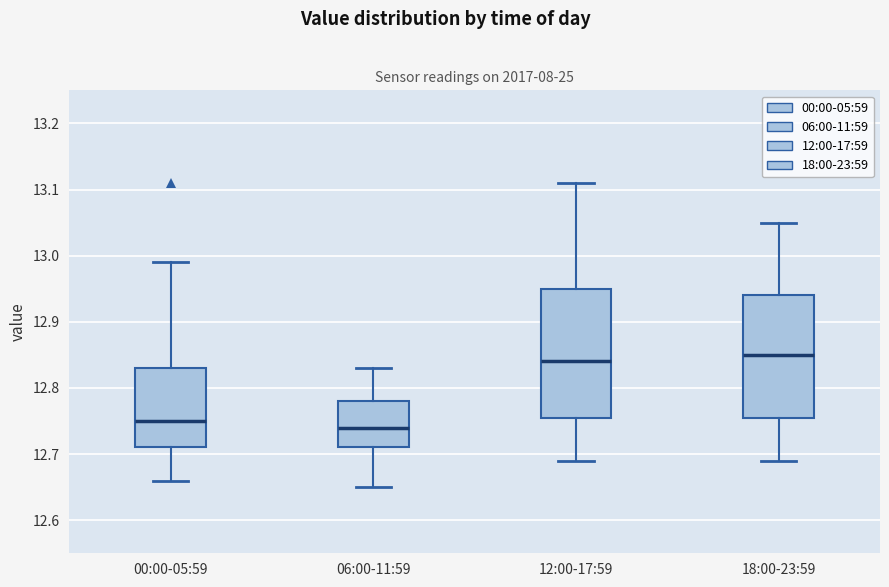

Reading left to right, transcribe this box plot: for each box, give where its median line is, the range the box spans, and where its two whiskers end, as read against the y-axis. The values are not printed on the chart, so give them approximately, as read against the axis.

00:00-05:59: median 12.75, box 12.71 to 12.83, whiskers 12.66 to 12.99
06:00-11:59: median 12.74, box 12.71 to 12.78, whiskers 12.65 to 12.83
12:00-17:59: median 12.84, box 12.76 to 12.95, whiskers 12.69 to 13.11
18:00-23:59: median 12.85, box 12.76 to 12.94, whiskers 12.69 to 13.05